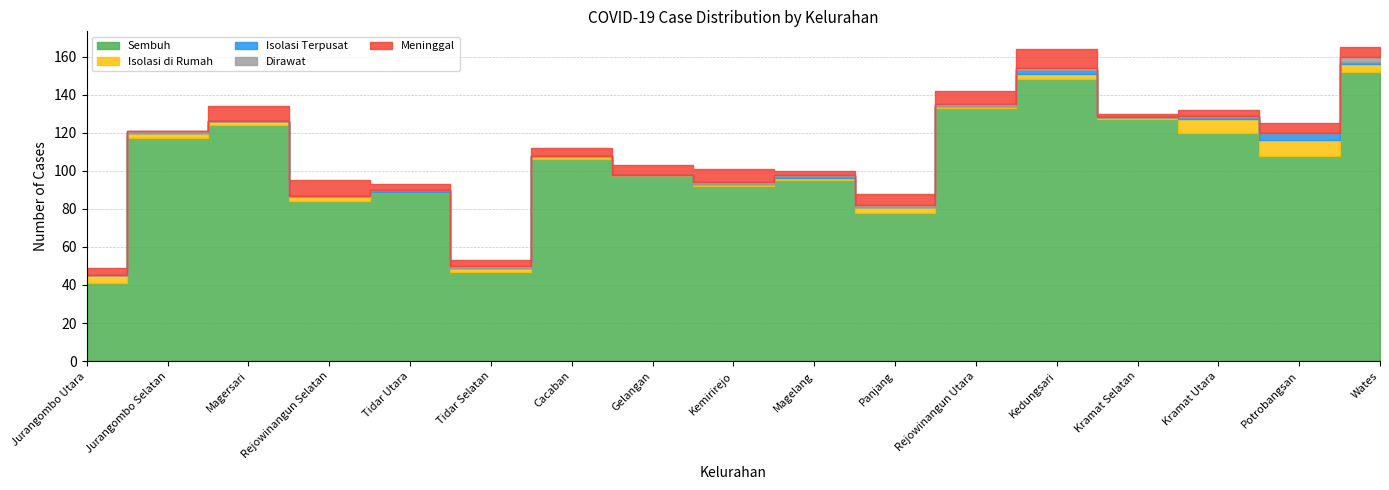

What is the label of the 8th point from the left?

Gelangan